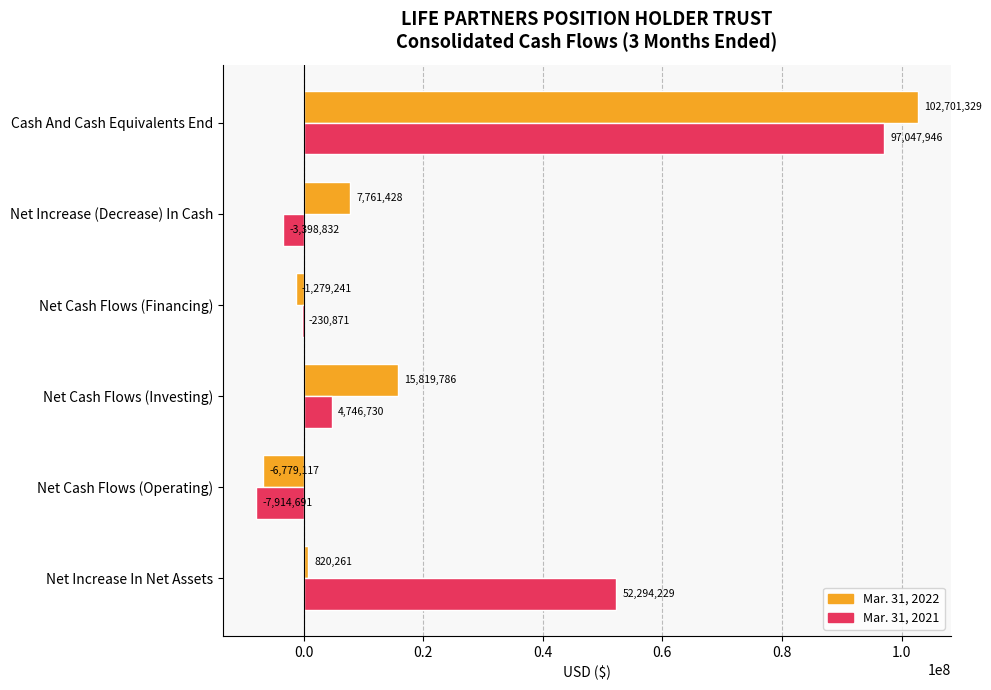

How many distinct data groups are displayed?

2